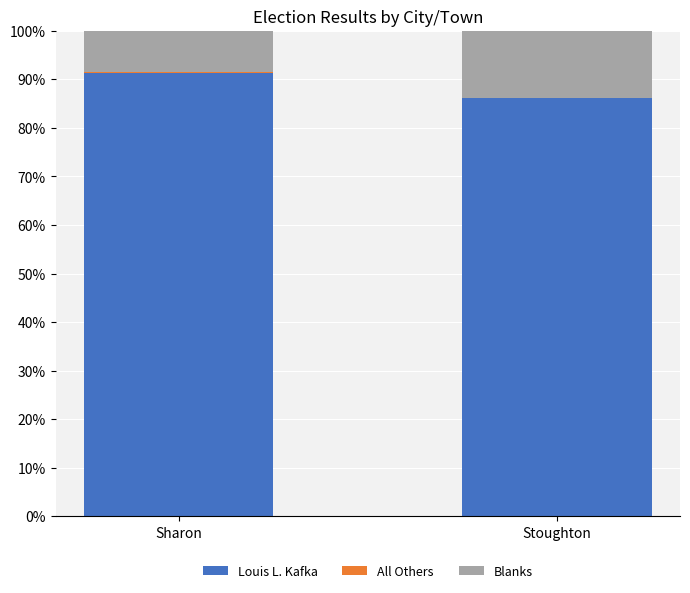

At which label is Louis L. Kafka closest to 88?

Stoughton